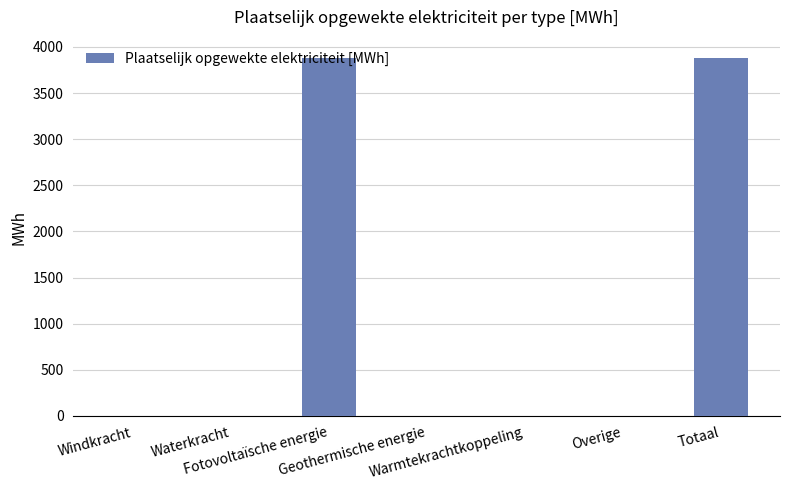

Reading right to left, transcribe all the data shown in this chart.

Totaal=3885.1	Overige=0.0	Warmtekrachtkoppeling=0.0	Geothermische energie=0.0	Fotovoltaïsche energie=3885.1	Waterkracht=0.0	Windkracht=0.0